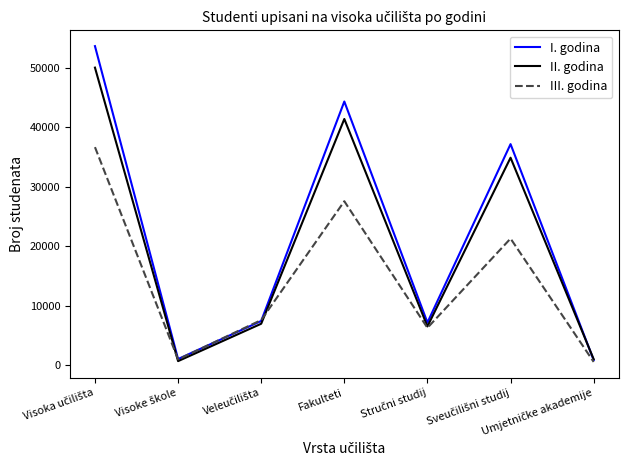

How many distinct data groups are displayed?

3